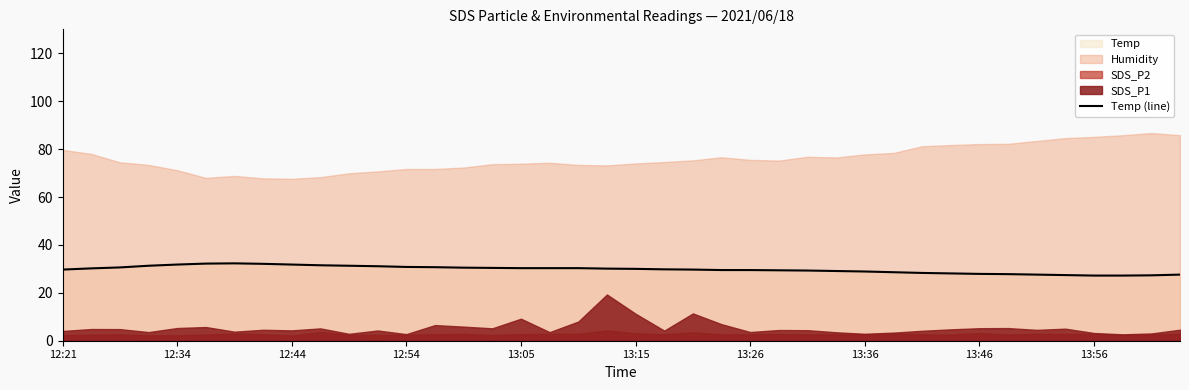

What is the ratio of the value at 37 to the value at 38?

1.0